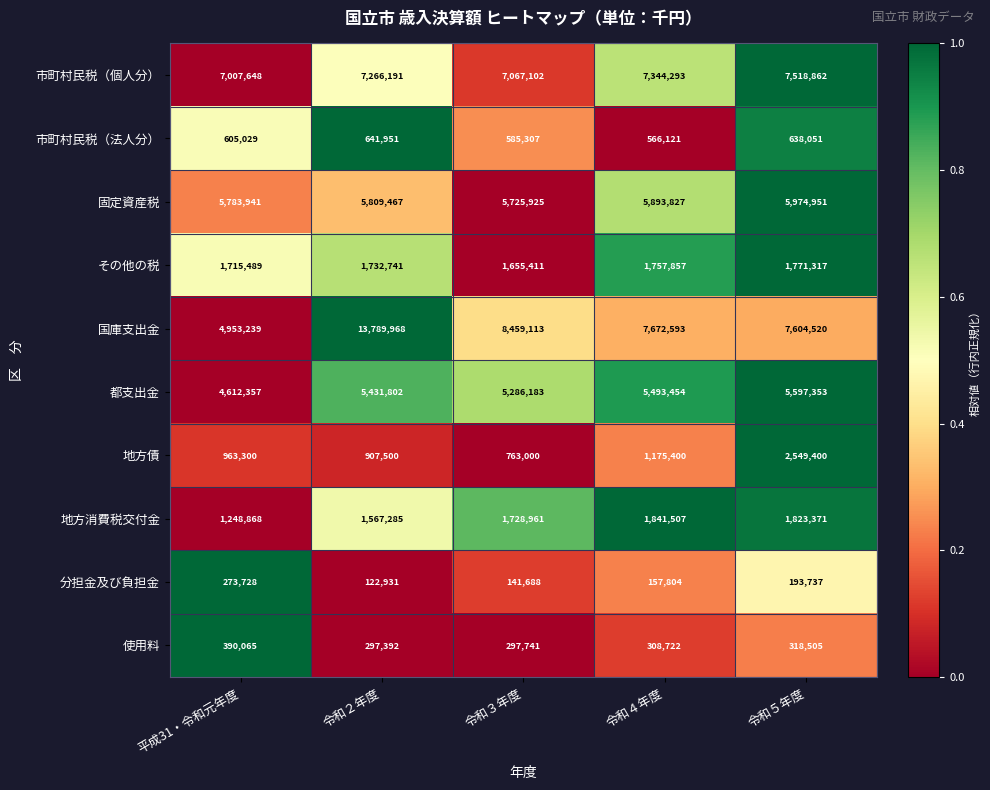

Which category has the lowest value across all series?

令和２年度